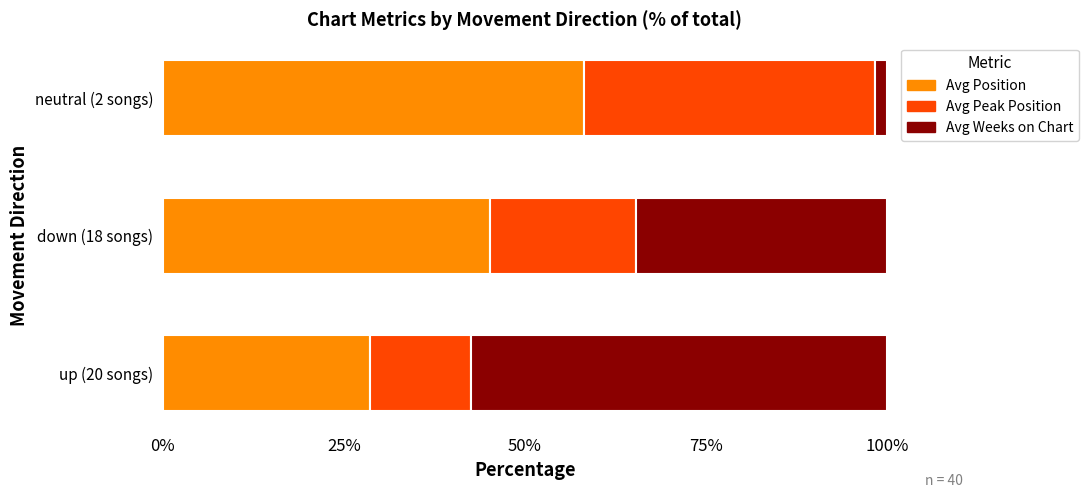

What is the difference between the second highest and minimum values in the Avg Position series?

16.6